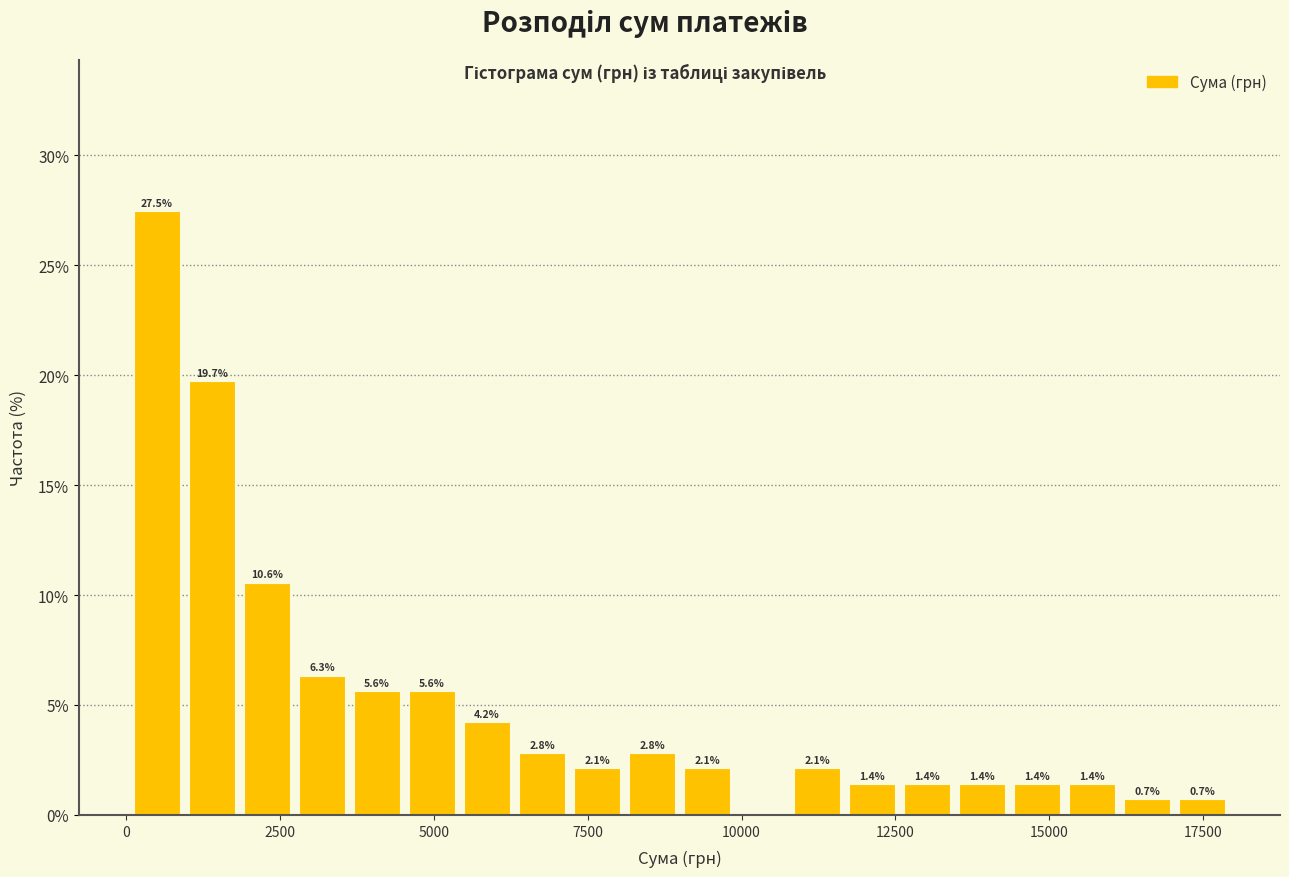

Read against the x-axis, roughly where is the centre of the tallest bar?

500